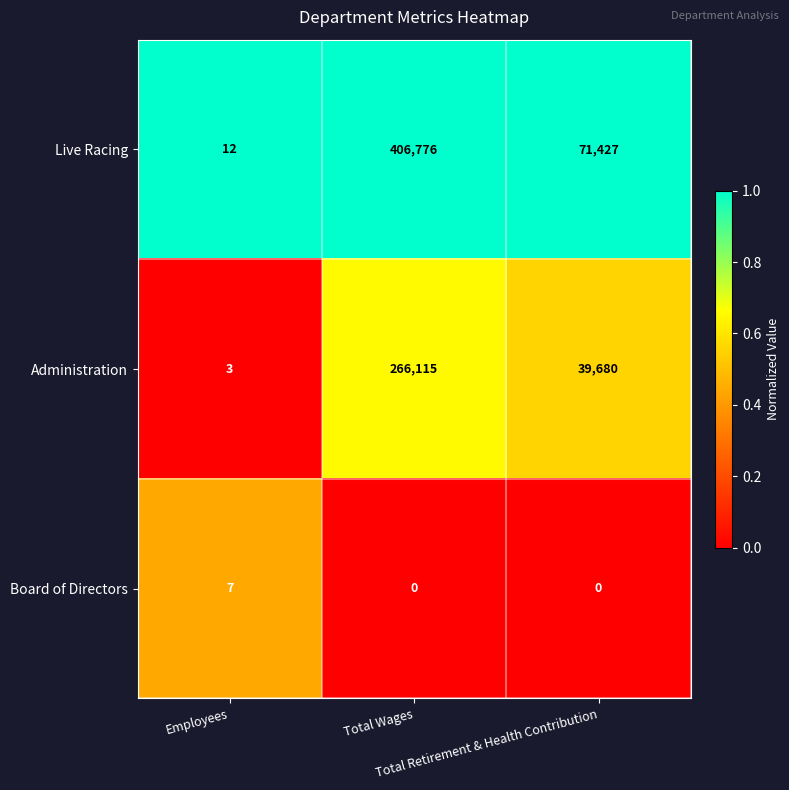

What is the total value across all series at Total Retirement & Health Contribution?

111107